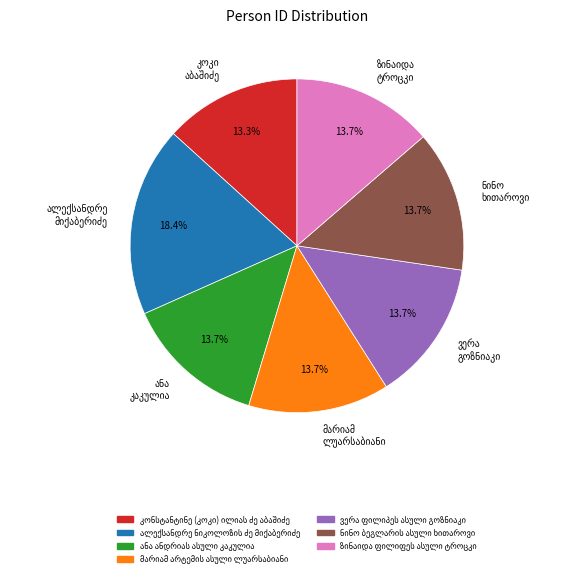

Does any single category account for the majority?

No